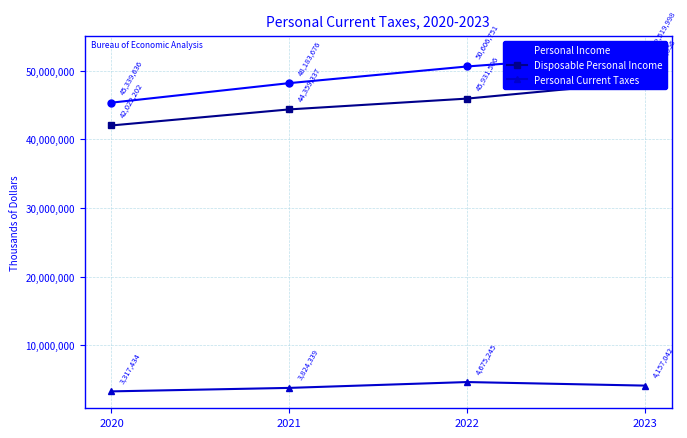

Reading left to right, transcribe all the data shown in this chart.

Personal Income: 2020=45339636	2021=48183676	2022=50606751	2023=52519998
Disposable Personal Income: 2020=42022202	2021=44359337	2022=45931506	2023=48362956
Personal Current Taxes: 2020=3317434	2021=3824339	2022=4675245	2023=4157042